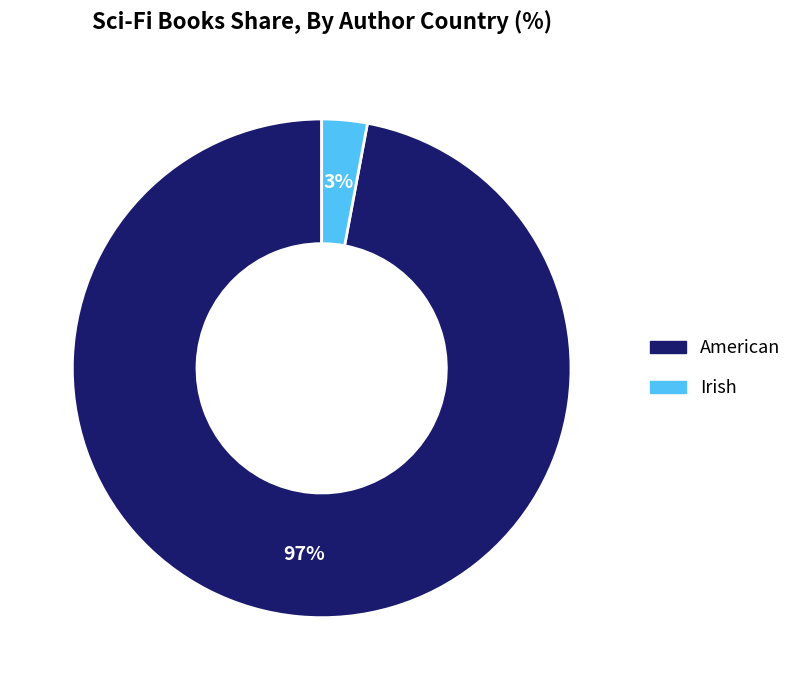

To the nearest percent, what portion does Irish represent?

3%